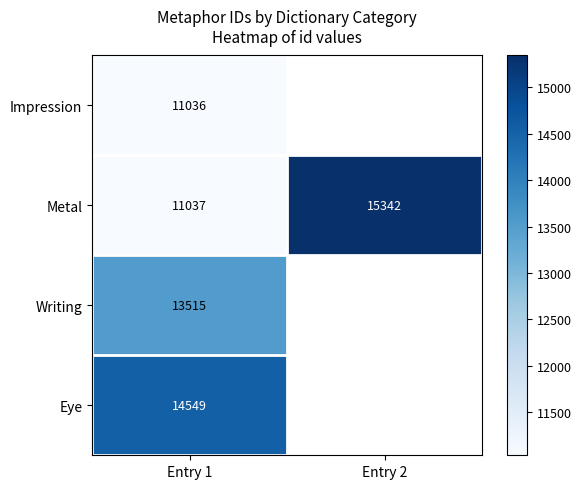

True or false: Writing has a value of 22124 at Entry 1.

False